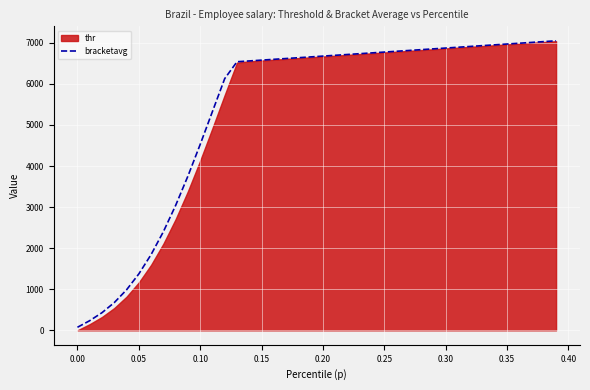

Reading left to right, what are all the values shown in this chart?

73.9	234.8	429.5	675.0	985.8	1373.0	1843.8	2400.7	3040.7	3754.4	4525.1	5328.0	6129.1	6539.4	6559.1	6578.7	6598.3	6617.9	6637.5	6657.1	6676.7	6696.4	6716.0	6735.6	6755.2	6774.8	6794.4	6814.0	6833.6	6853.2	6872.8	6892.4	6912.0	6931.6	6951.2	6970.8	6990.4	7010.0	7029.6	7049.3